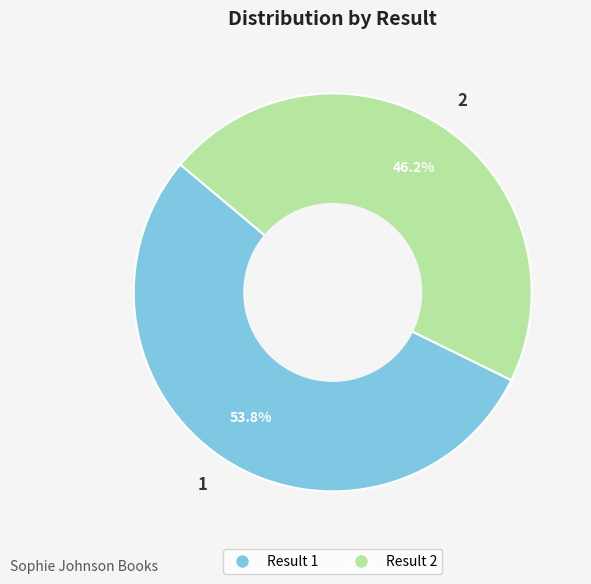

Which has a higher value, 2 or 1?

1